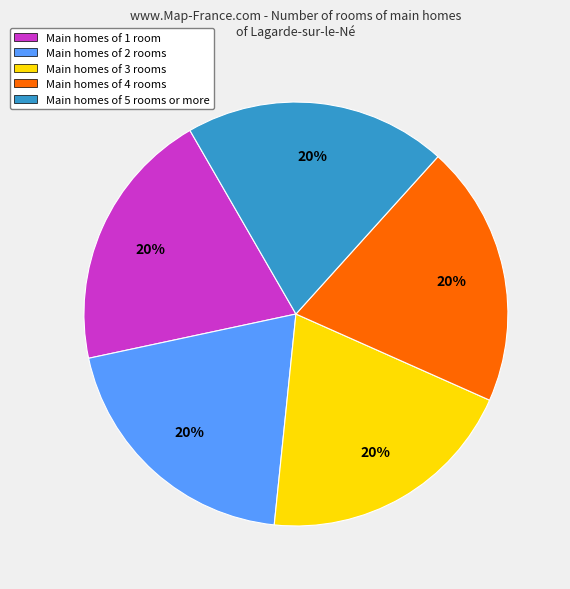

How many segments does this pie chart have?

5